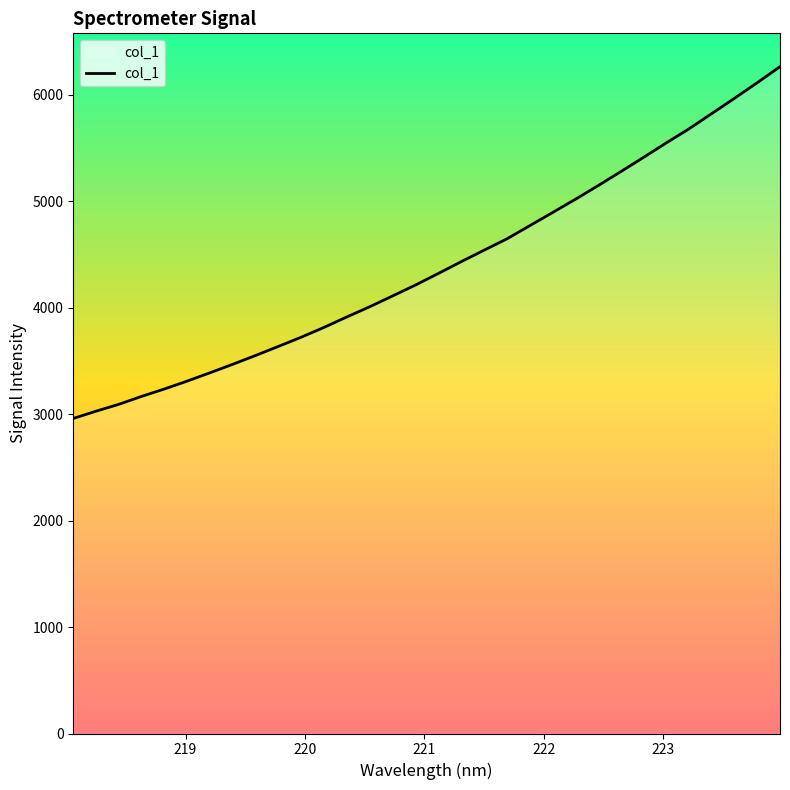

What is the maximum value shown in the chart?

6266.1